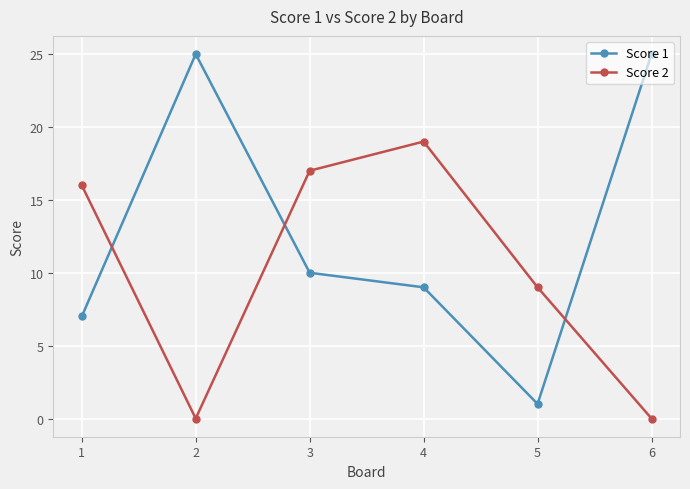

What is the maximum value shown in the chart?

25